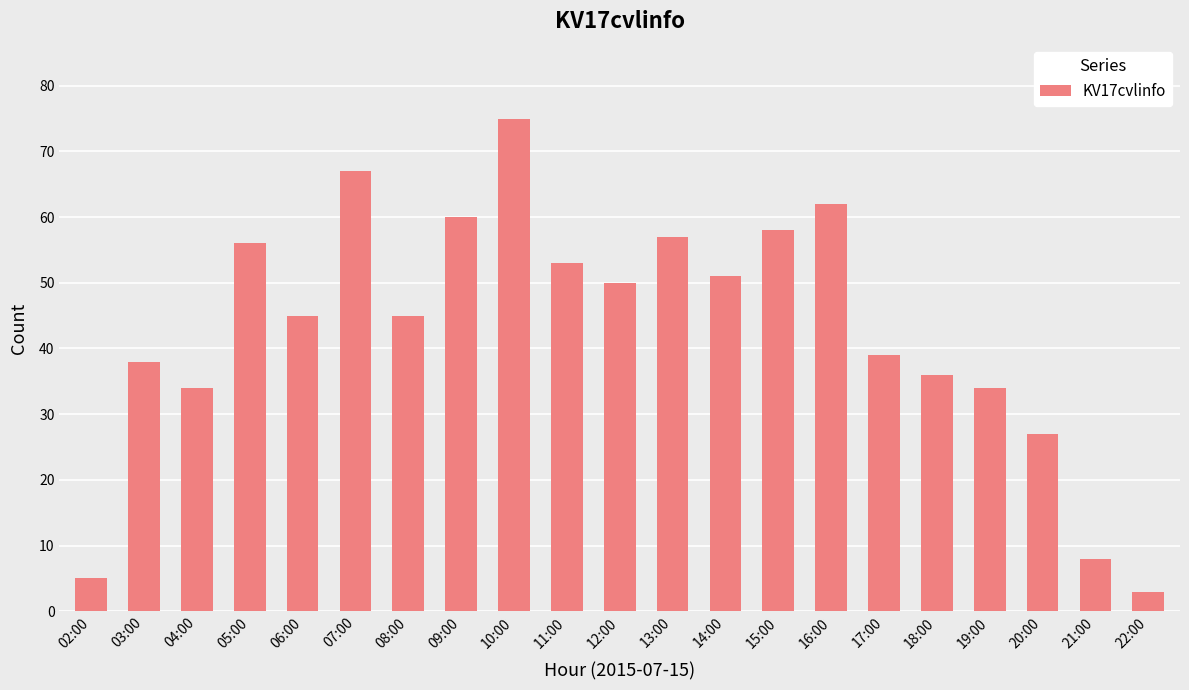

What is the greatest value displayed?

75